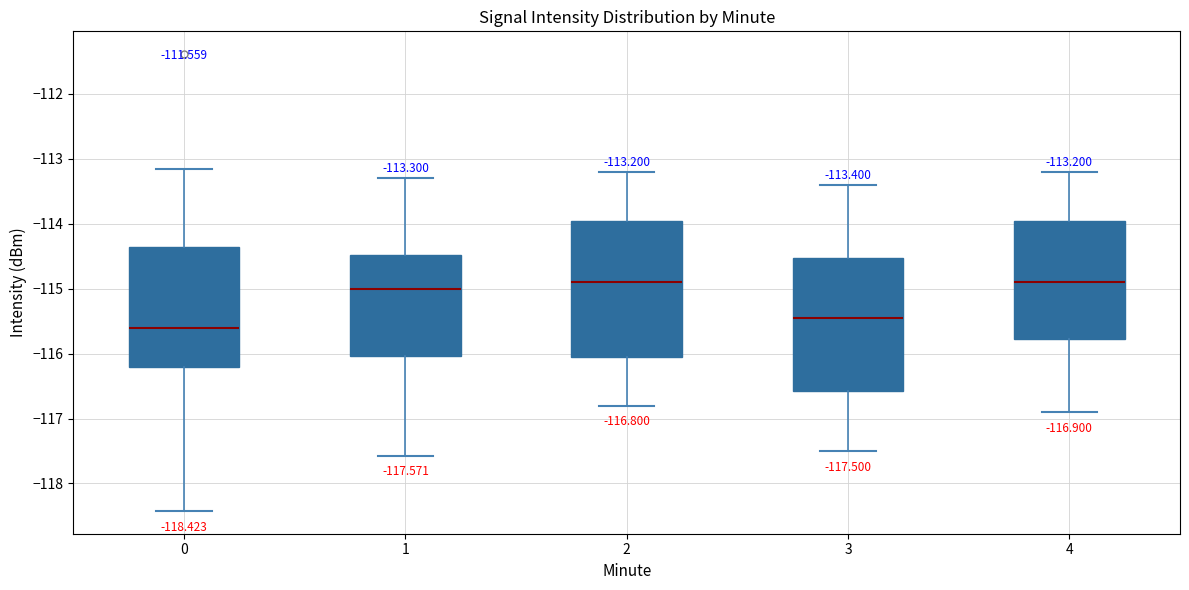

Which box has the lowest median line?

0